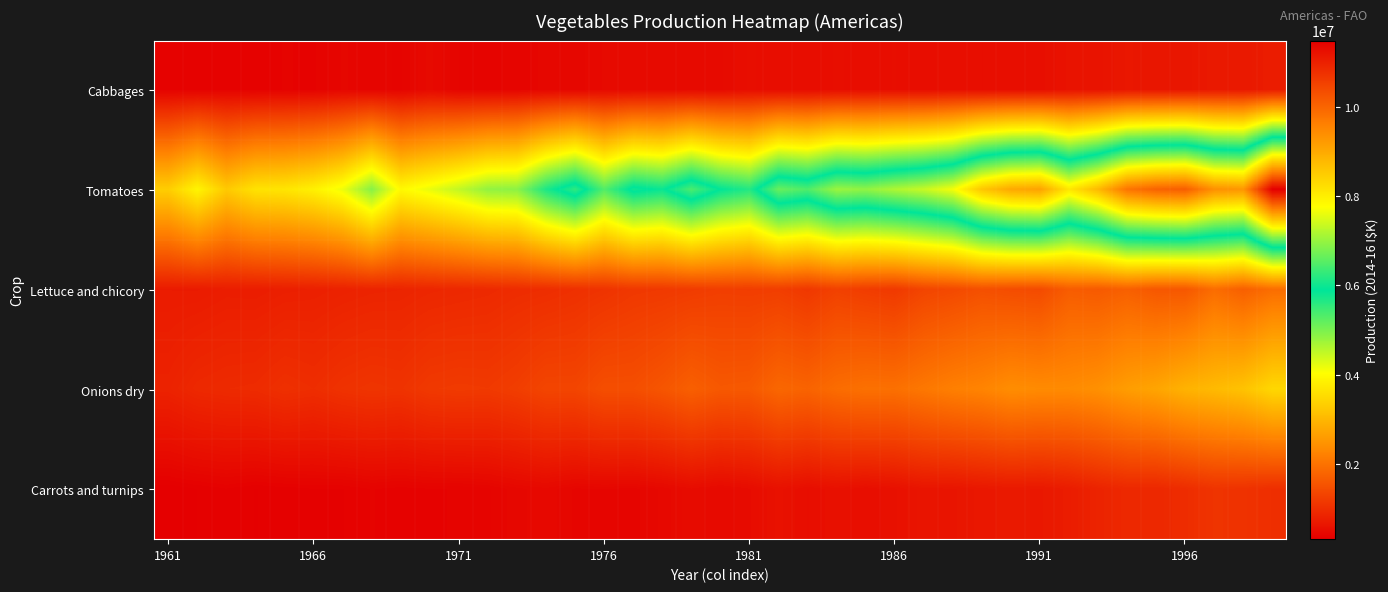

Reading left to right, transcribe all the data shown in this chart.

Cabbages: 367551	371306	378867	364497	381401	376234	426182	410941	397742	476302	400644	392628	411486	427785	432785	470367	470185	480989	486525	483512	537284	515127	511668	535494	523654	533237	518094	552412	532223	538512	542290	604915	608721	667729	645216	653254	694913	687689	748551
Tomatoes: 3321922	3893843	3262150	3628215	3665471	3835348	4172446	4917071	3954131	4202210	4491876	4836925	4881070	5694943	6236760	5305760	6013033	5835293	6438407	5894273	5648039	6658602	6470581	7022345	6949563	7168740	7351455	7676285	8577704	9016076	9101453	8098969	8771895	9766778	10030577	10101024	9365736	9278260	11475795
Lettuce and chicory: 727093	724794	756295	751489	783300	796069	823905	848321	857081	891674	910376	930784	969341	989736	1032104	1077225	1145000	1162583	1196101	1235749	1222505	1235688	1144714	1276273	1211916	1161045	1334097	1394875	1491533	1445386	1417027	1677015	1639083	1728103	1601551	1600065	1914784	1717836	1922722
Onions dry: 831496	918379	945839	958538	1027803	989976	1060152	1094511	1072051	1158922	1179464	1166841	1228717	1337352	1336339	1469571	1469611	1570458	1717165	1612012	1631550	1826532	1774824	1907503	1967433	1959232	2071891	2184683	2250831	2386941	2350251	2353521	2433541	2615509	2729180	2929112	3034702	3163968	3464873
Carrots and turnips: 314436	336630	356457	335467	345845	357360	357247	381108	369341	378308	380983	397060	437413	460320	418930	423330	415202	449765	506091	470665	507756	584743	531078	569748	535000	570761	635157	635736	673915	697185	678804	742246	843524	917523	904965	981021	1083569	1063095	1009249